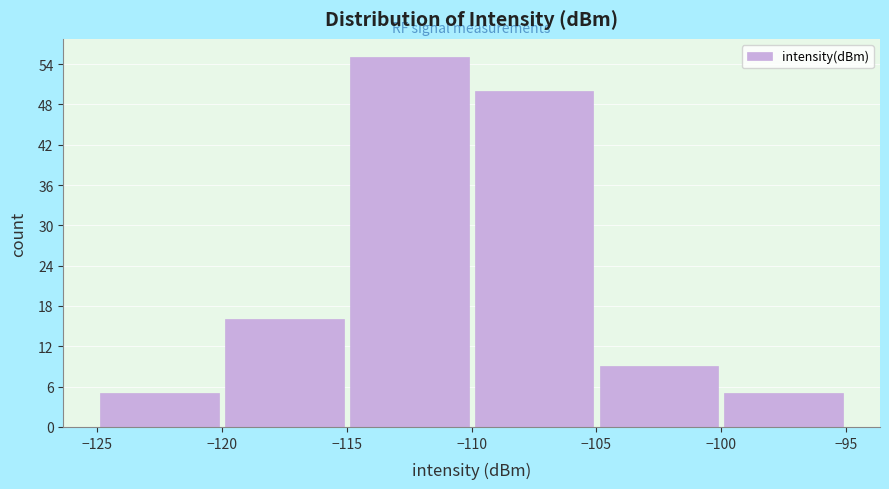

Reading left to right, transcribe this chart: for each bar, give the range it covers on the x-axis and its height. The values are not printed on the chart, so give them approximately, as read against the axis.

-125 to -120: 5
-120 to -115: 16
-115 to -110: 55
-110 to -105: 50
-105 to -100: 9
-100 to -95: 5